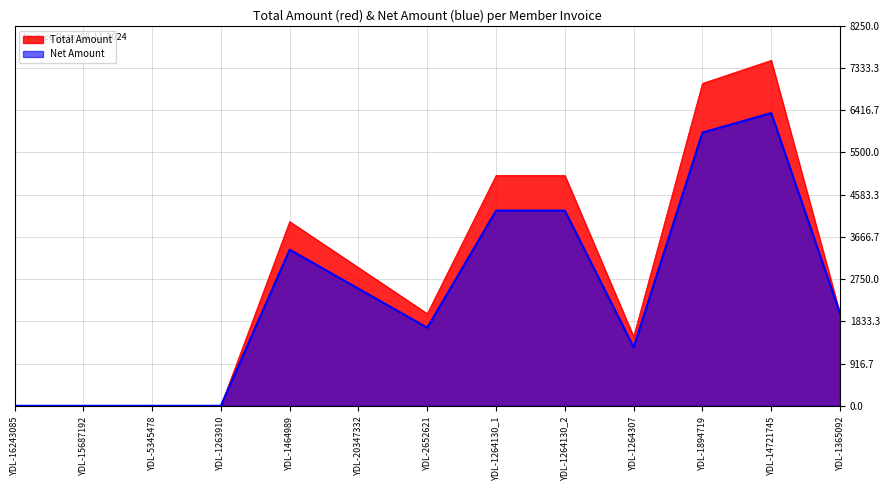

Reading right to left, transcribe all the data shown in this chart.

Total Amount: YDL-1365092=2000.0	YDL-14721745=7500.0	YDL-1894719=7000.0	YDL-1264307=1500.0	YDL-1264130_2=5000.0	YDL-1264130_1=5000.0	YDL-2652621=2000.0	YDL-20347332=3000.0	YDL-1464989=4000.0	YDL-1263910=0.0	YDL-5345478=0.0	YDL-15687192=0.0	YDL-16243085=0.0
Net Amount: YDL-1365092=2000.0	YDL-14721745=6355.9	YDL-1894719=5932.2	YDL-1264307=1271.2	YDL-1264130_2=4237.3	YDL-1264130_1=4237.3	YDL-2652621=1694.9	YDL-20347332=2542.4	YDL-1464989=3389.8	YDL-1263910=0.0	YDL-5345478=0.0	YDL-15687192=0.0	YDL-16243085=0.0